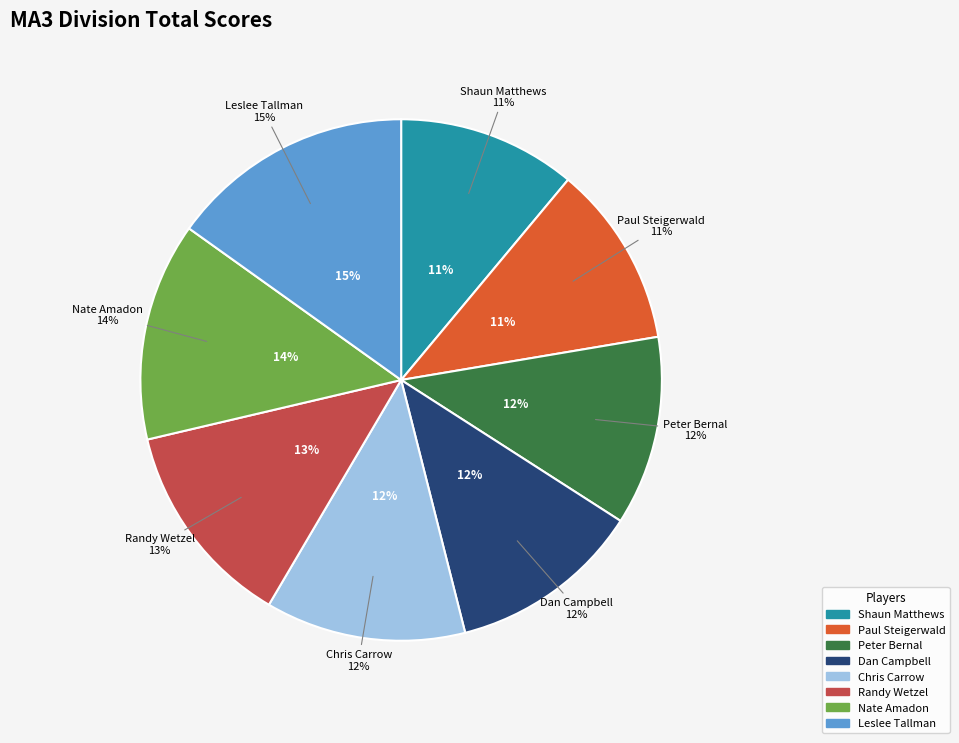

What is the smallest slice in the pie chart?

Shaun Matthews